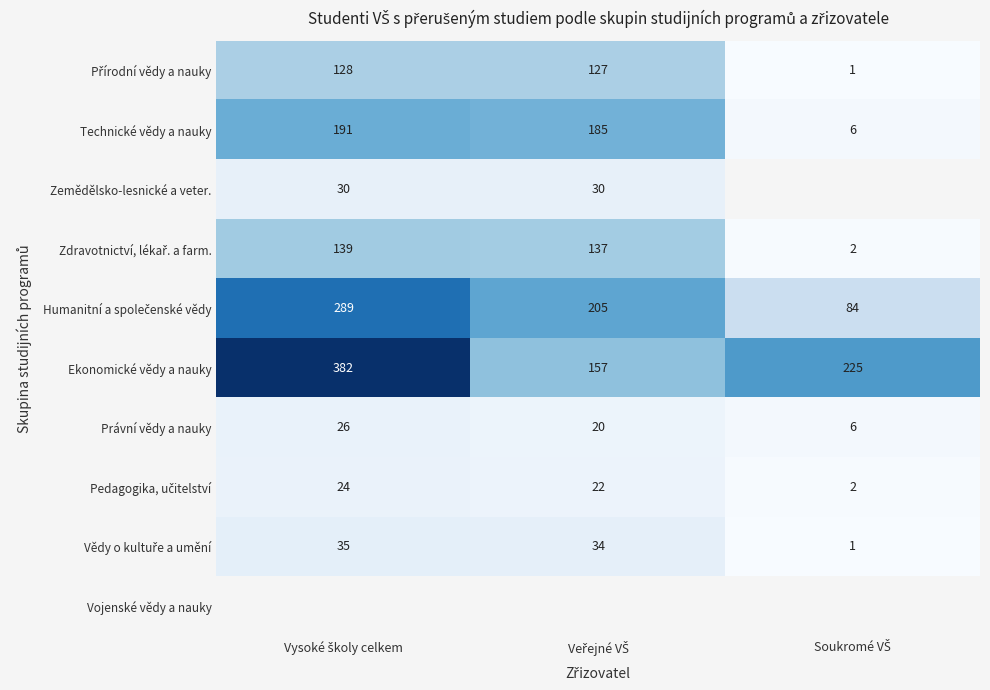

Which category has the highest value across all series?

Vysoké školy celkem